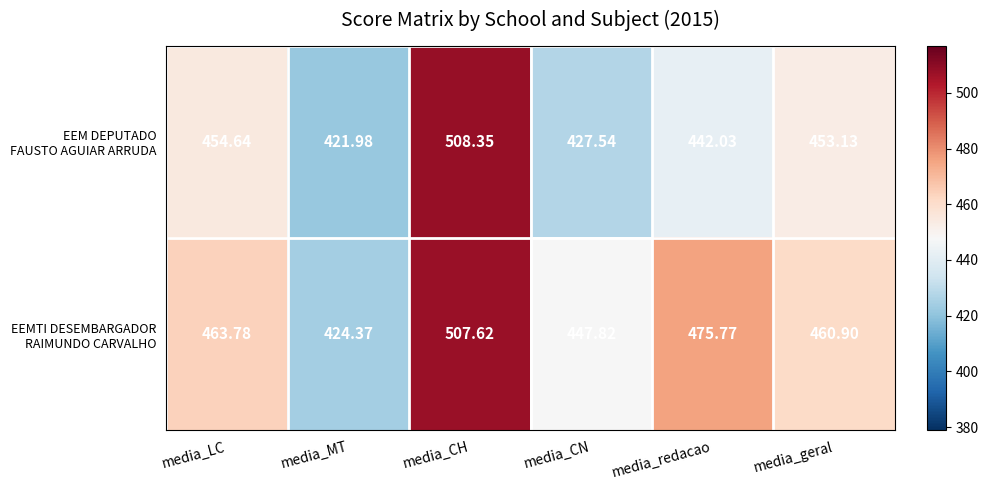

At which category does the chart reach its peak across all series?

media_CH